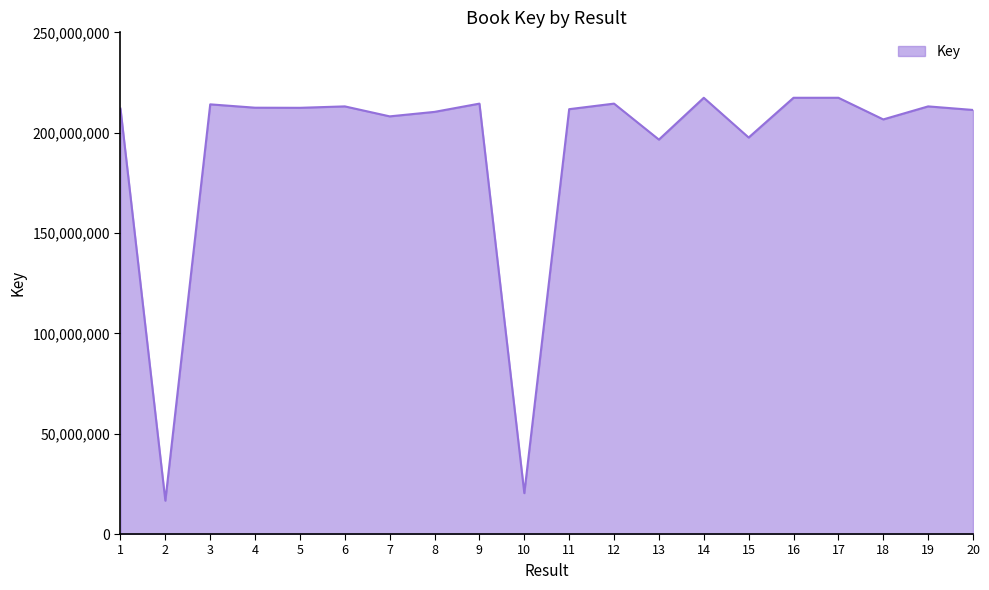

What is the change in value from 15 to 18?

+9025968